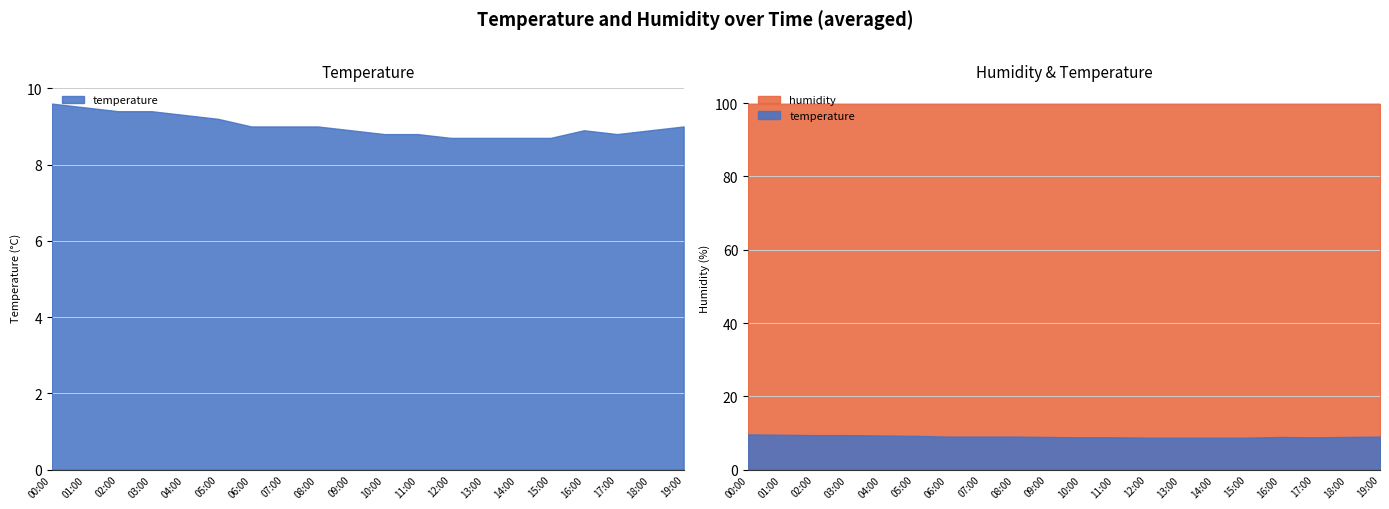

What is the approximate value of humidity at 13:00?

99.9